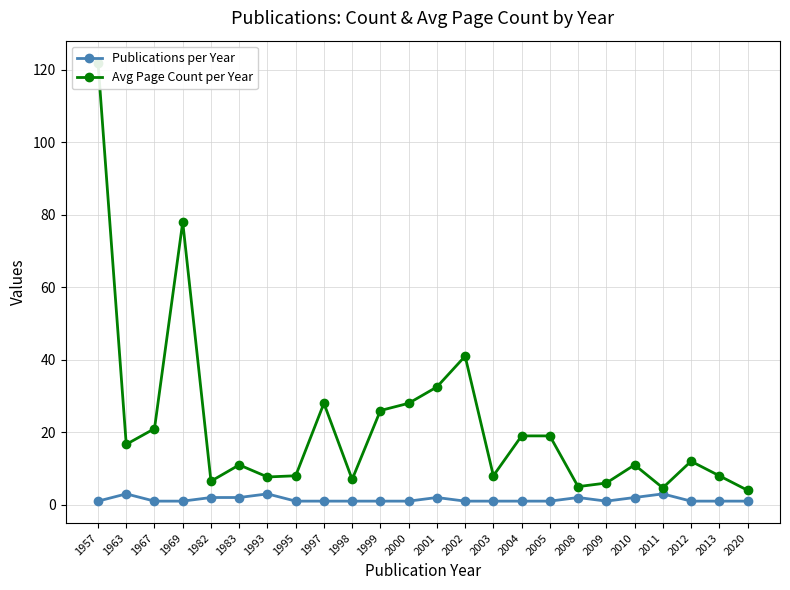

Where is Publications per Year nearest to the value 2?

1982